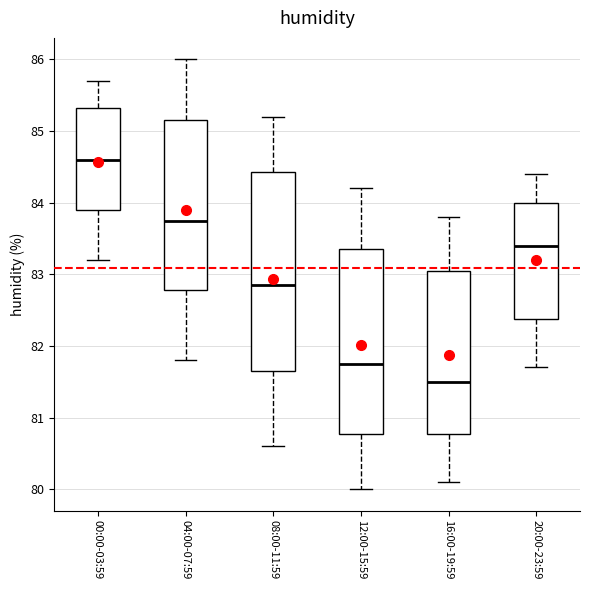

Which box has the lowest median line?

16:00-19:59